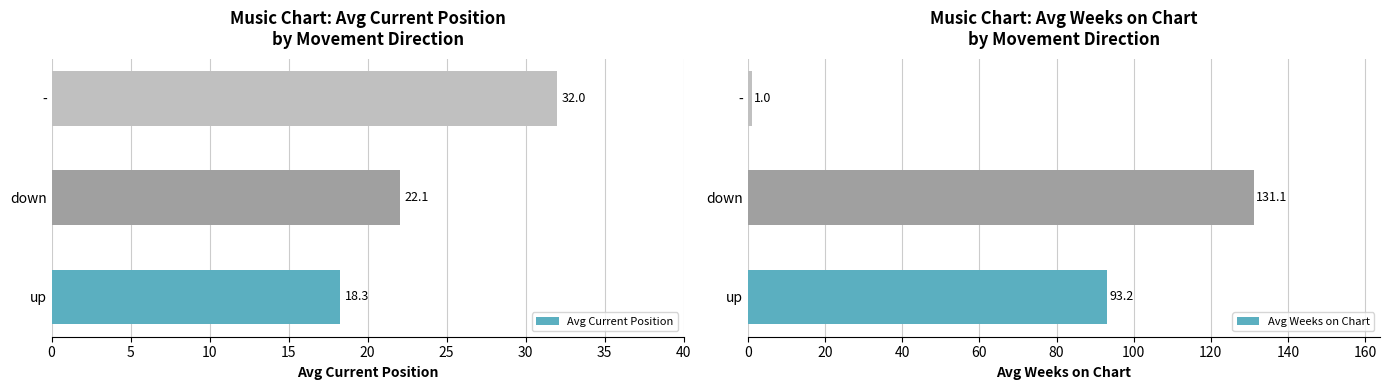

Reading left to right, list all the values displayed in this chart.

Avg Current Position: 18.3	22.1	32.0
Avg Weeks on Chart: 93.2	131.1	1.0